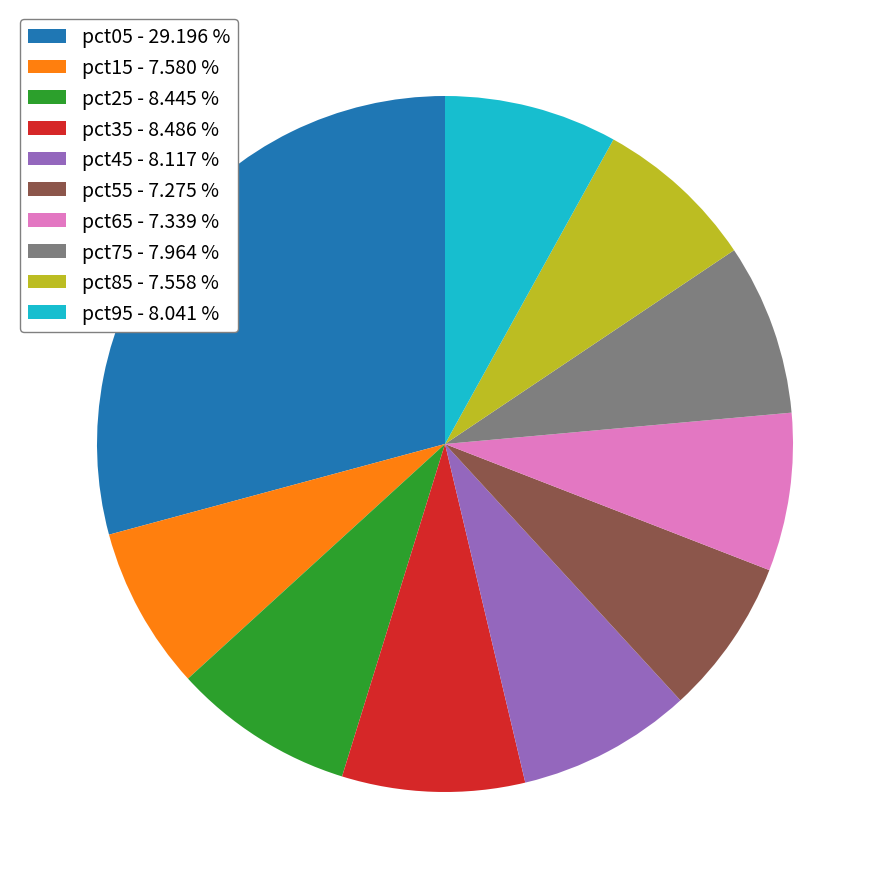

Do pct15 - 7.580 % and pct75 - 7.964 % together represent more than half of the pie?

No